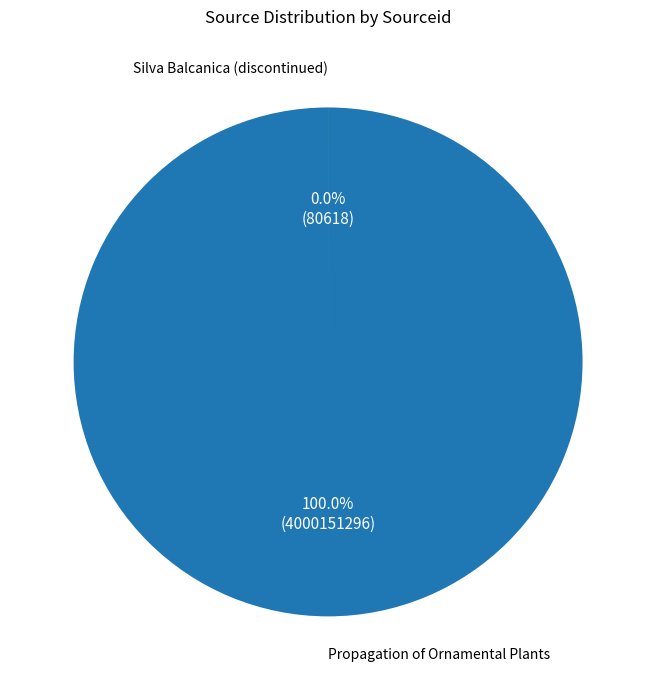

Between Silva Balcanica (discontinued) and Propagation of Ornamental Plants, which is larger?

Propagation of Ornamental Plants